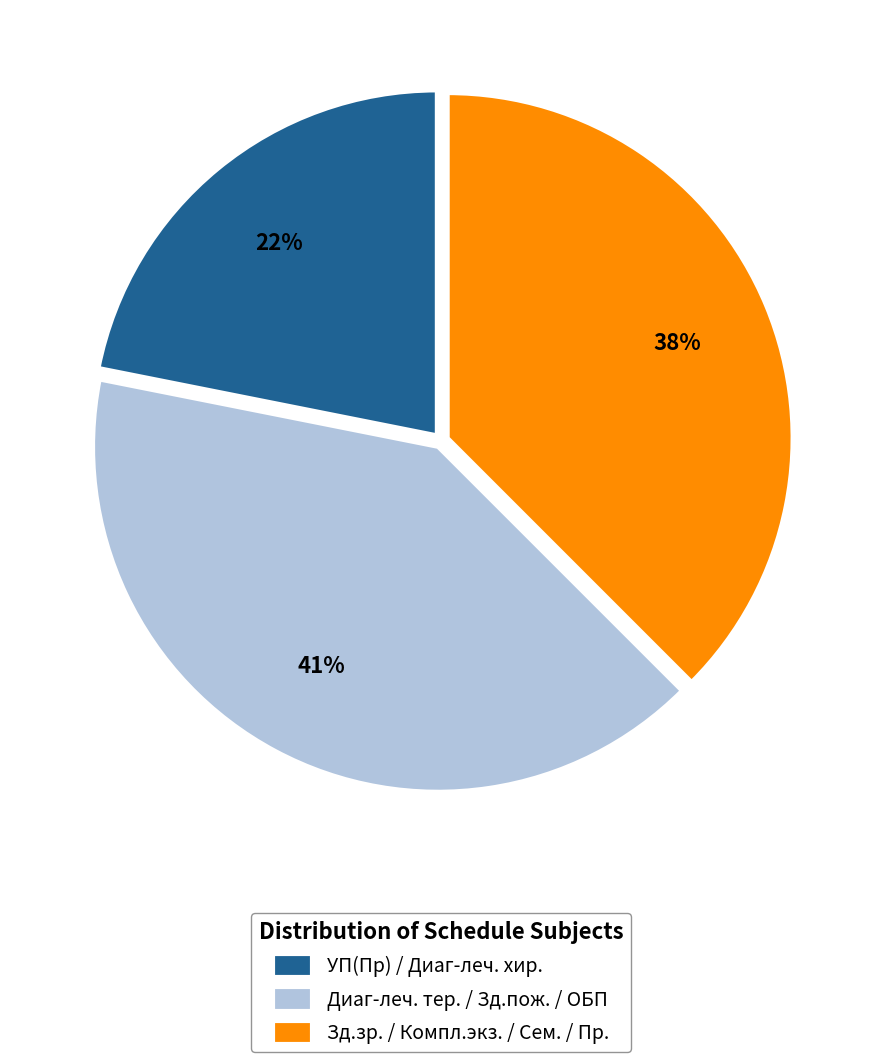

Combined, do Диаг-леч. тер. / Зд.пож. / ОБП and УП(Пр) / Диаг-леч. хир. account for over 50%?

Yes